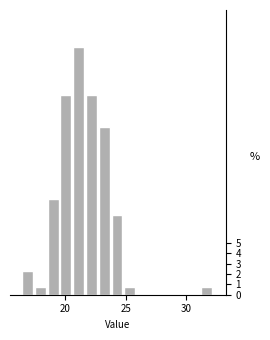

Read against the x-axis, roughly where is the centre of the tallest bar?

21.0